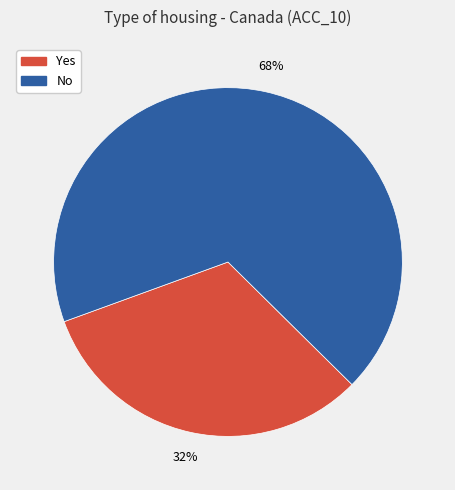

What is the majority slice?

No